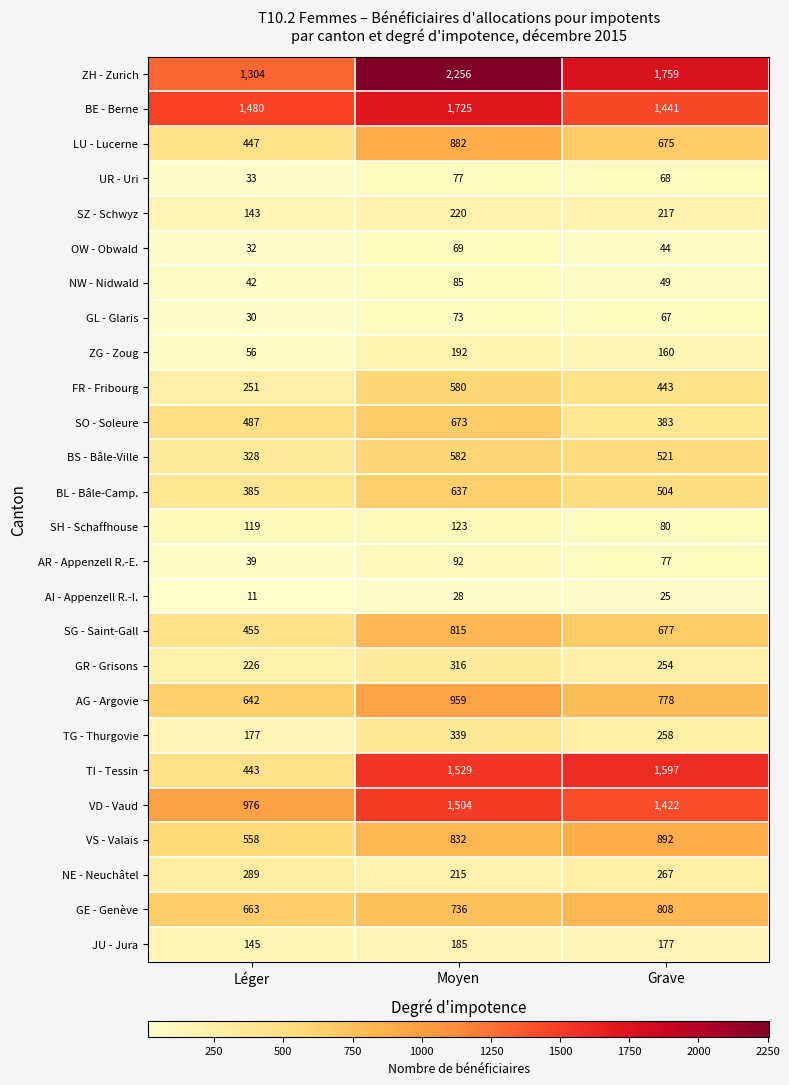

Where is ZG - Zoug nearest to the value 124?

Grave